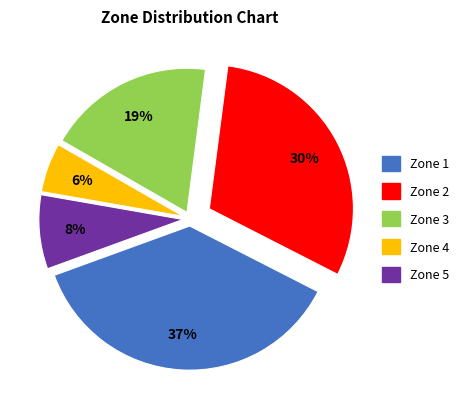

To the nearest percent, what is the difference between the largest and smallest slice percentages?

31%